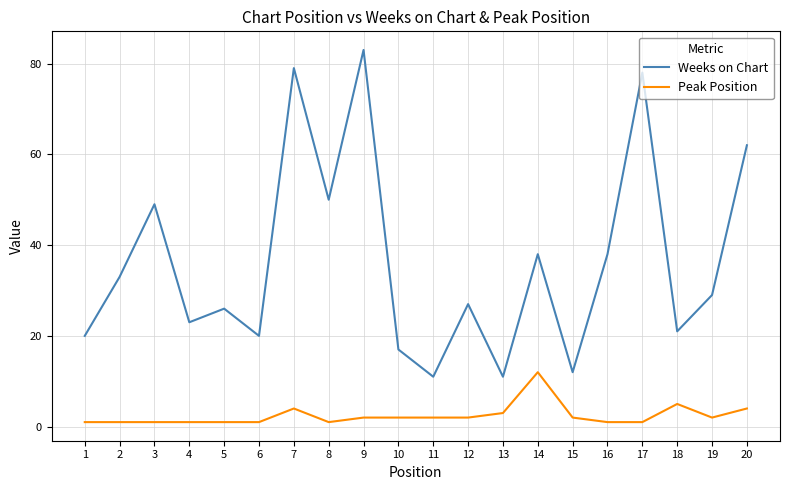

At how many categories does at least one series exceed 16?

17